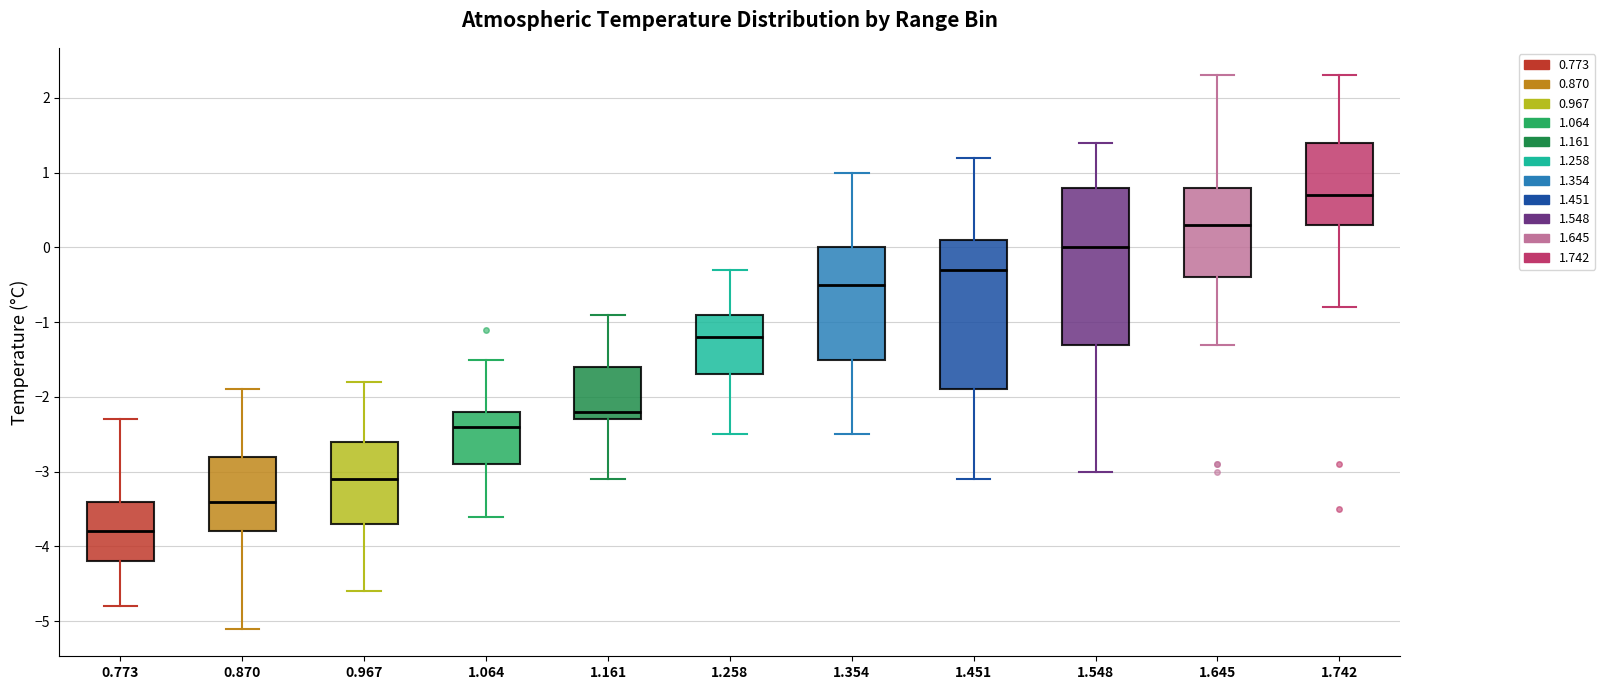

Reading left to right, read every box against the y-axis: the position of its median line, the range the box covers, and the ends of its whiskers. The values are not printed on the chart, so give them approximately, as read against the axis.

0.773: median -3.8, box -4.2 to -3.4, whiskers -4.8 to -2.3
0.870: median -3.4, box -3.8 to -2.8, whiskers -5.1 to -1.9
0.967: median -3.1, box -3.7 to -2.6, whiskers -4.6 to -1.8
1.064: median -2.4, box -2.9 to -2.2, whiskers -3.6 to -1.5
1.161: median -2.2, box -2.3 to -1.6, whiskers -3.1 to -0.9
1.258: median -1.2, box -1.7 to -0.9, whiskers -2.5 to -0.3
1.354: median -0.5, box -1.5 to 0.0, whiskers -2.5 to 1.0
1.451: median -0.3, box -1.9 to 0.1, whiskers -3.1 to 1.2
1.548: median 0.0, box -1.3 to 0.8, whiskers -3.0 to 1.4
1.645: median 0.3, box -0.4 to 0.8, whiskers -1.3 to 2.3
1.742: median 0.7, box 0.3 to 1.4, whiskers -0.8 to 2.3